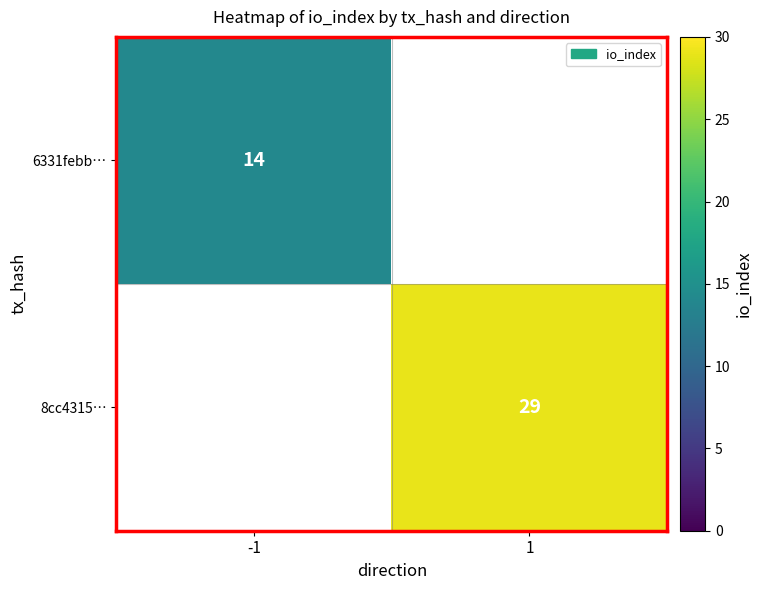

The value of 8cc4315… at 1 is 29. True or false?

True